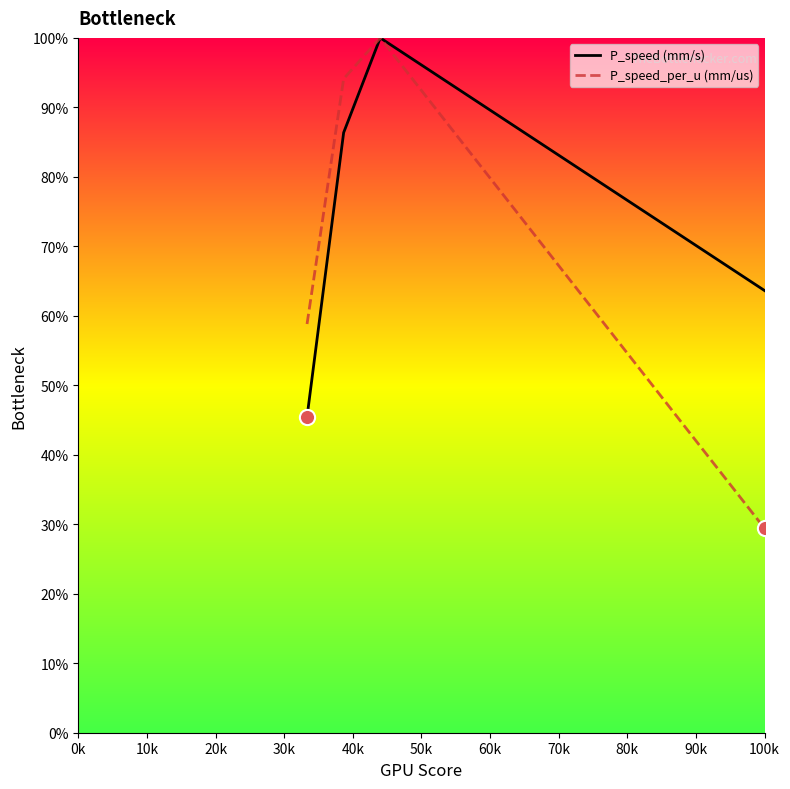

At how many categories does at least one series exceed 61?

3